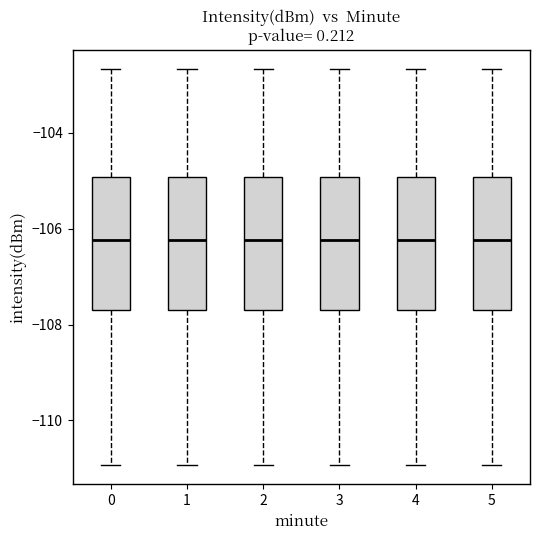

Reading left to right, transcribe this box plot: for each box, give where its median line is, the range the box spans, and where its two whiskers end, as read against the y-axis. The values are not printed on the chart, so give them approximately, as read against the axis.

0: median -106.2, box -107.8 to -105.0, whiskers -111.0 to -102.6
1: median -106.2, box -107.8 to -105.0, whiskers -111.0 to -102.6
2: median -106.2, box -107.8 to -105.0, whiskers -111.0 to -102.6
3: median -106.2, box -107.8 to -105.0, whiskers -111.0 to -102.6
4: median -106.2, box -107.8 to -105.0, whiskers -111.0 to -102.6
5: median -106.2, box -107.8 to -105.0, whiskers -111.0 to -102.6